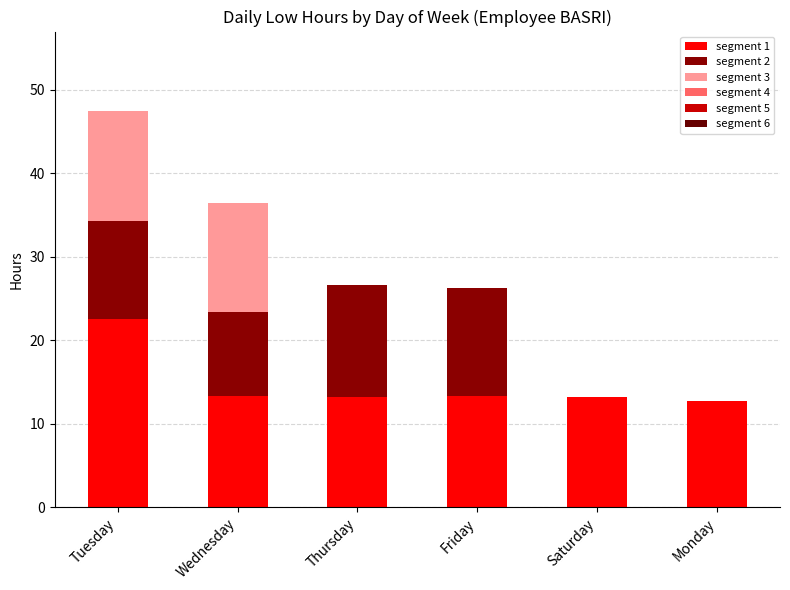

Rank the categories by segment 1 value from highest to lowest.

Tuesday, Wednesday, Friday, Thursday, Saturday, Monday